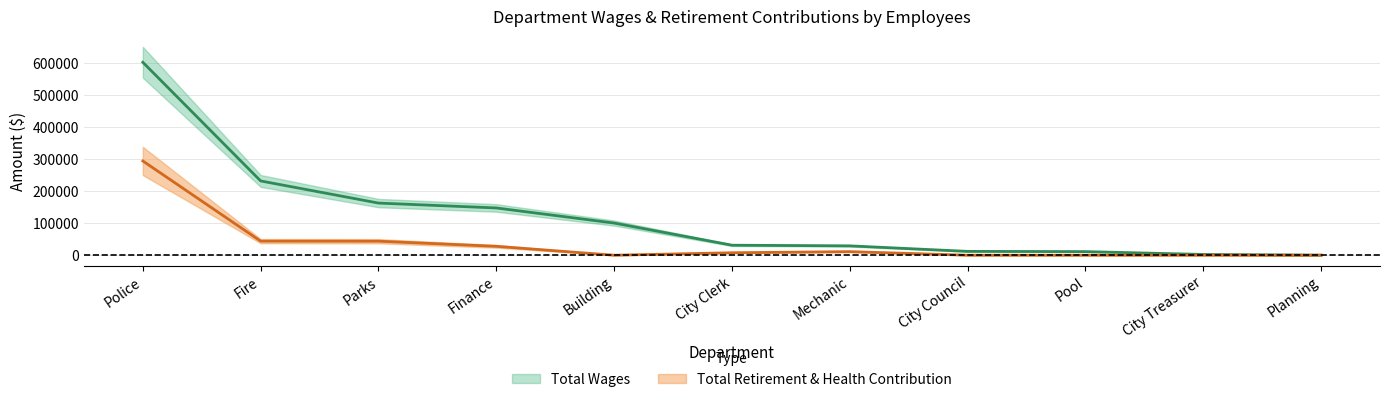

At which label is Total Retirement & Health Contribution closest to 146755?

Fire